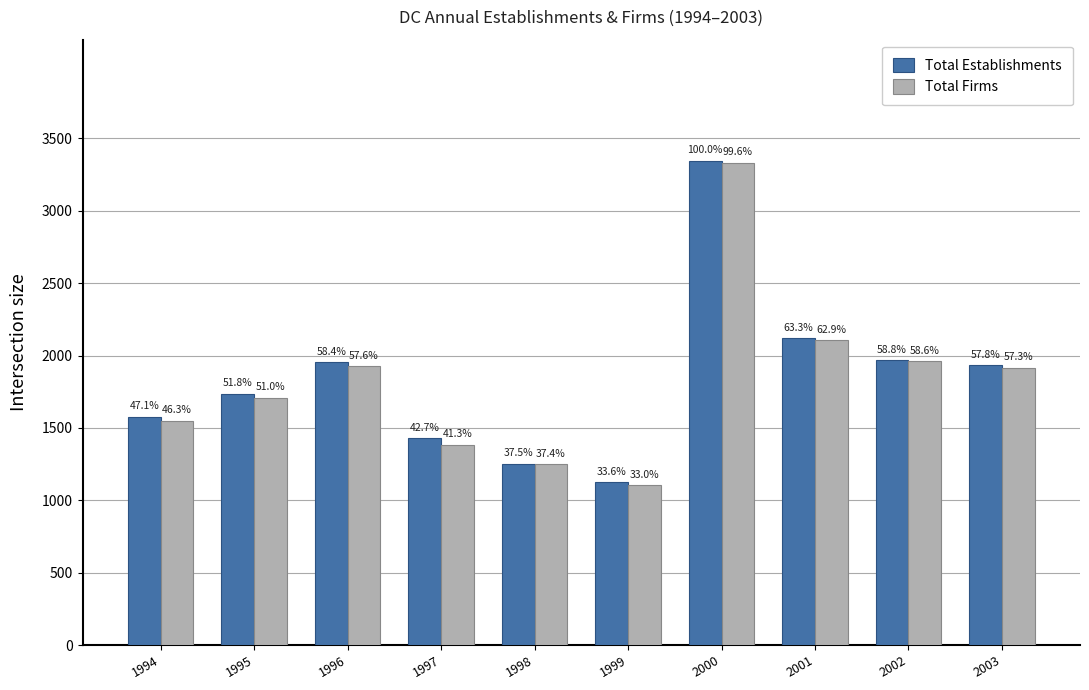

Rank the series by their average value, from highest to lowest.

Total Establishments, Total Firms